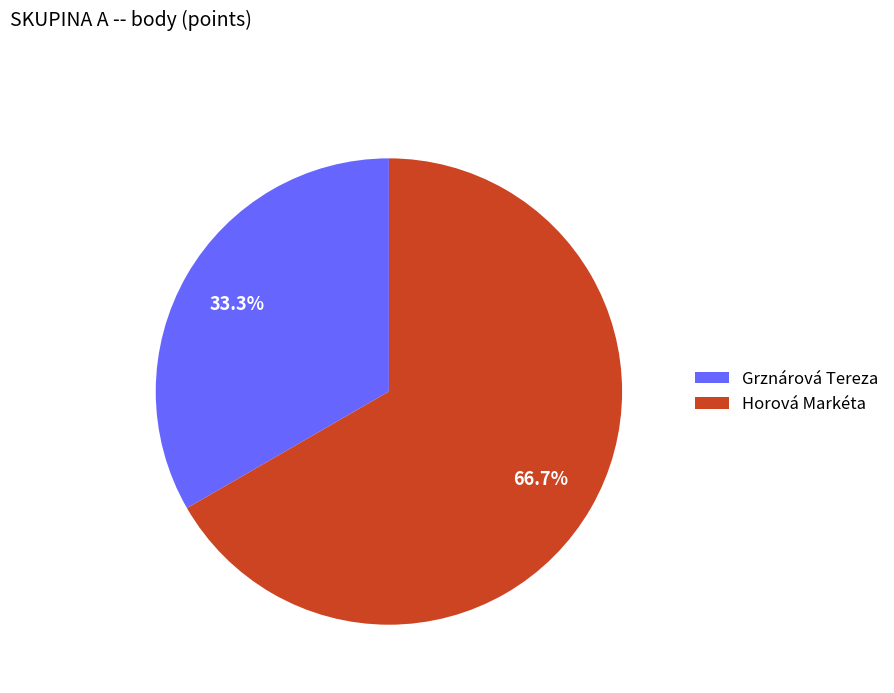

How many segments does this pie chart have?

2